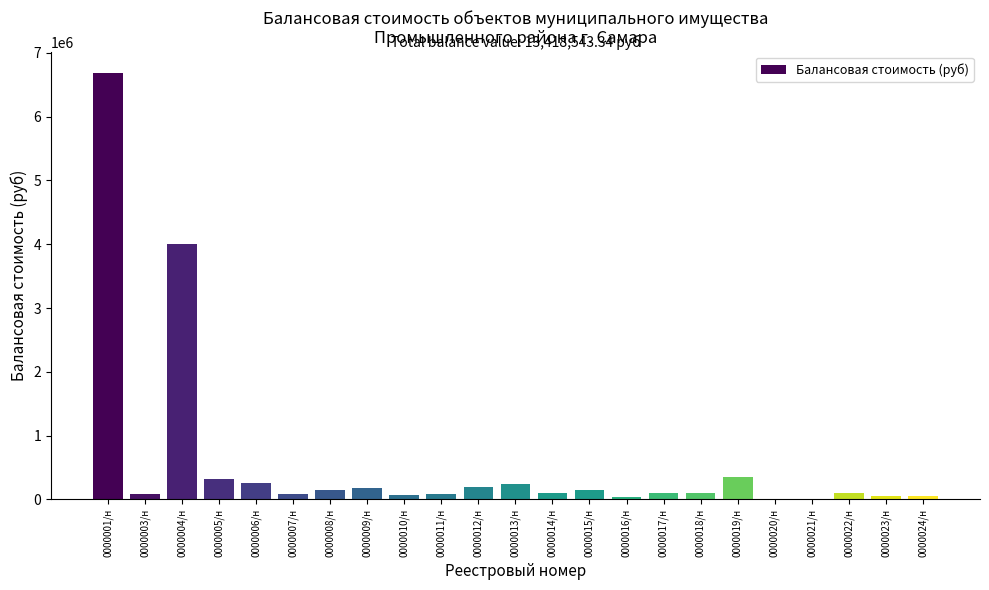

The value at 0000008/н is 145601.7. True or false?

True